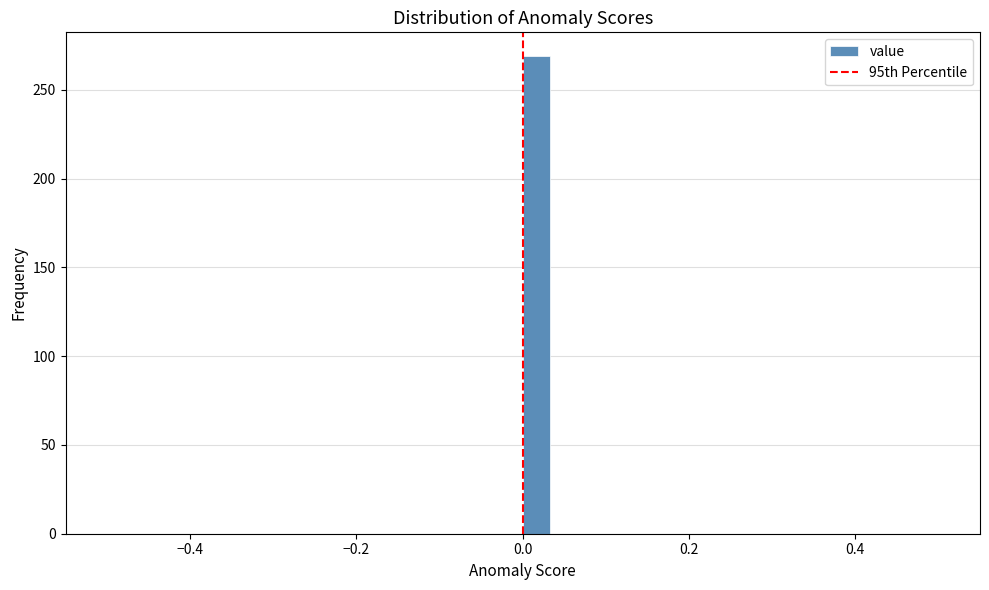

Read against the x-axis, roughly where is the centre of the tallest bar?

0.02